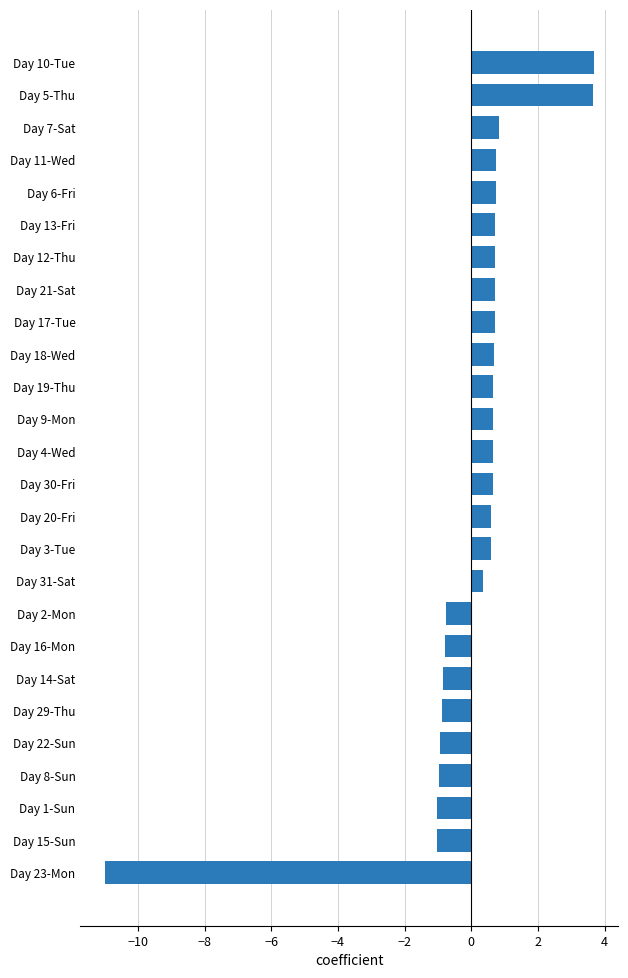

What is the sum of the values at Day 10-Tue and Day 8-Sun?

2.7